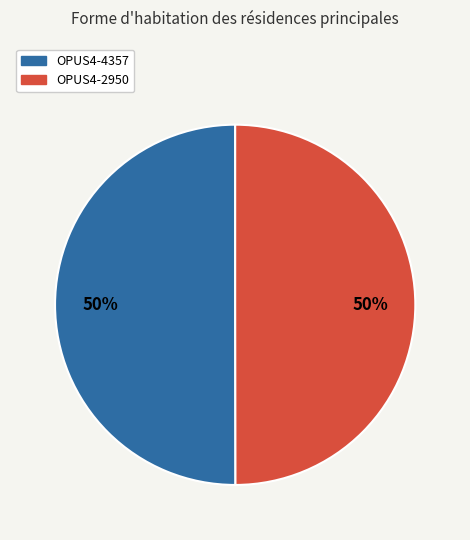

To the nearest percent, what is the average slice percentage?

50%